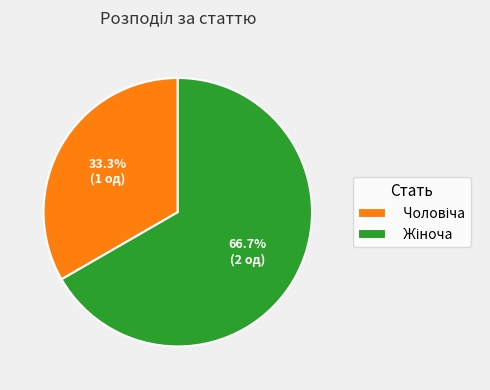

Is there any slice that represents more than half of the pie?

Yes